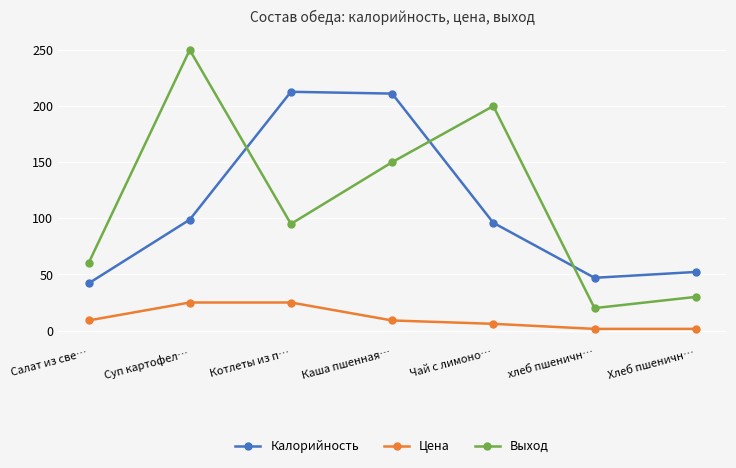

What is the difference between the highest and lowest values at Салат из све…?

51.0